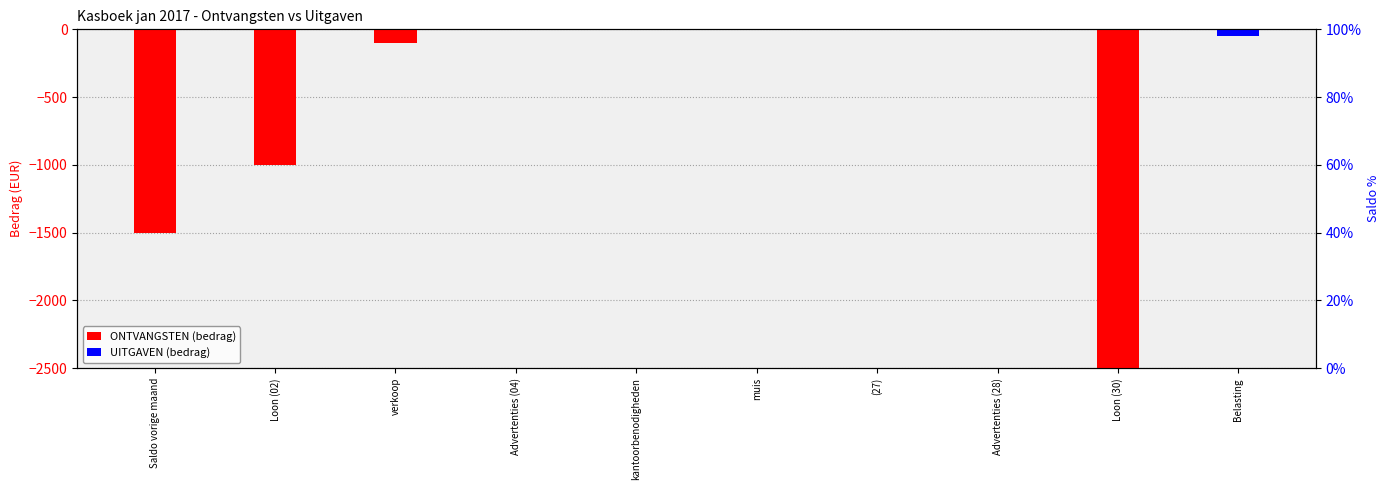

How many bars are there in each group?

2